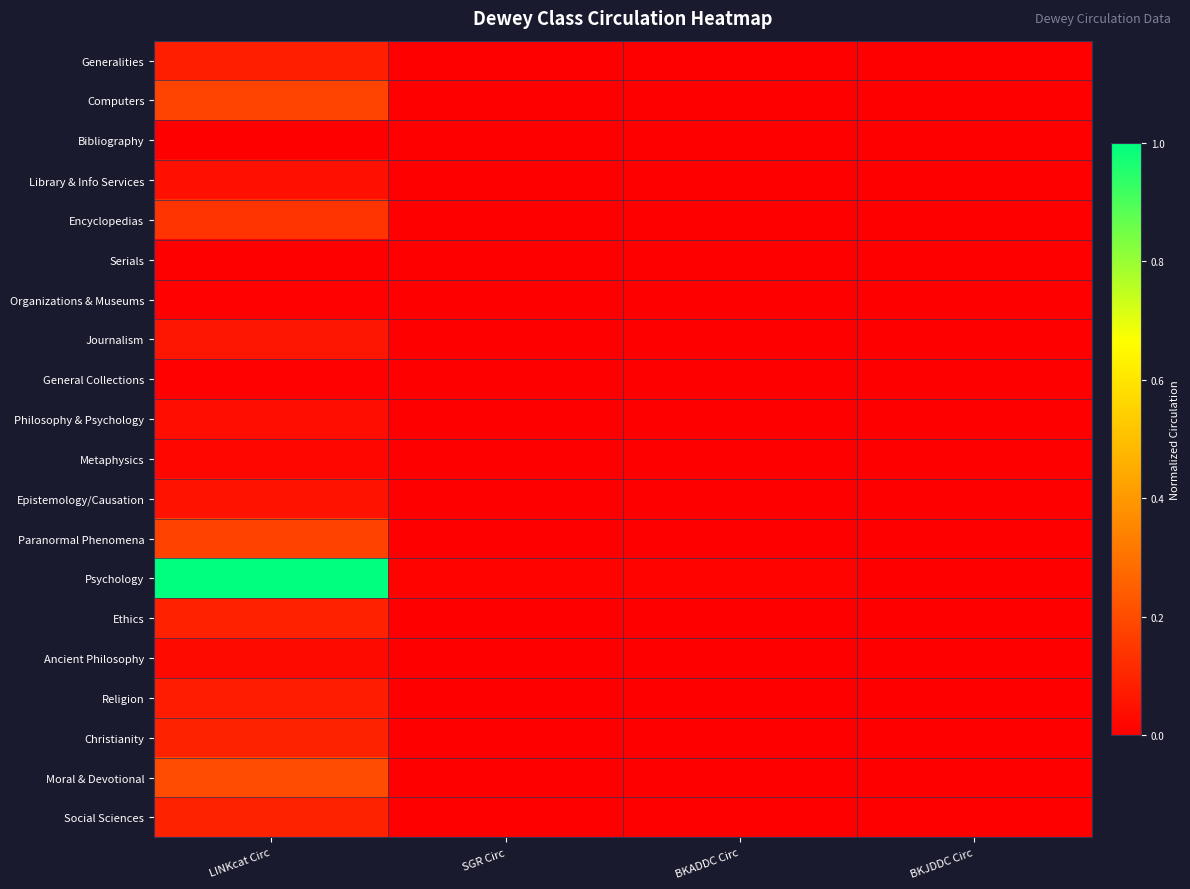

Reading right to left, list all the values displayed in this chart.

Generalities: BKJDDC Circ=0.0	BKADDC Circ=0.0	SGR Circ=0.0	LINKcat Circ=0.1
Computers: BKJDDC Circ=0.0	BKADDC Circ=0.0	SGR Circ=0.0	LINKcat Circ=0.2
Bibliography: BKJDDC Circ=0.0	BKADDC Circ=0.0	SGR Circ=0.0	LINKcat Circ=0.0
Library & Info Services: BKJDDC Circ=0.0	BKADDC Circ=0.0	SGR Circ=0.0	LINKcat Circ=0.0
Encyclopedias: BKJDDC Circ=0.0	BKADDC Circ=0.0	SGR Circ=0.0	LINKcat Circ=0.1
Serials: BKJDDC Circ=0.0	BKADDC Circ=0.0	SGR Circ=0.0	LINKcat Circ=0.0
Organizations & Museums: BKJDDC Circ=0.0	BKADDC Circ=0.0	SGR Circ=0.0	LINKcat Circ=0.0
Journalism: BKJDDC Circ=0.0	BKADDC Circ=0.0	SGR Circ=0.0	LINKcat Circ=0.1
General Collections: BKJDDC Circ=0.0	BKADDC Circ=0.0	SGR Circ=0.0	LINKcat Circ=0.0
Philosophy & Psychology: BKJDDC Circ=0.0	BKADDC Circ=0.0	SGR Circ=0.0	LINKcat Circ=0.0
Metaphysics: BKJDDC Circ=0.0	BKADDC Circ=0.0	SGR Circ=0.0	LINKcat Circ=0.0
Epistemology/Causation: BKJDDC Circ=0.0	BKADDC Circ=0.0	SGR Circ=0.0	LINKcat Circ=0.0
Paranormal Phenomena: BKJDDC Circ=0.0	BKADDC Circ=0.0	SGR Circ=0.0	LINKcat Circ=0.2
Psychology: BKJDDC Circ=0.0	BKADDC Circ=0.0	SGR Circ=0.0	LINKcat Circ=1.0
Ethics: BKJDDC Circ=0.0	BKADDC Circ=0.0	SGR Circ=0.0	LINKcat Circ=0.1
Ancient Philosophy: BKJDDC Circ=0.0	BKADDC Circ=0.0	SGR Circ=0.0	LINKcat Circ=0.0
Religion: BKJDDC Circ=0.0	BKADDC Circ=0.0	SGR Circ=0.0	LINKcat Circ=0.1
Christianity: BKJDDC Circ=0.0	BKADDC Circ=0.0	SGR Circ=0.0	LINKcat Circ=0.1
Moral & Devotional: BKJDDC Circ=0.0	BKADDC Circ=0.0	SGR Circ=0.0	LINKcat Circ=0.2
Social Sciences: BKJDDC Circ=0.0	BKADDC Circ=0.0	SGR Circ=0.0	LINKcat Circ=0.1